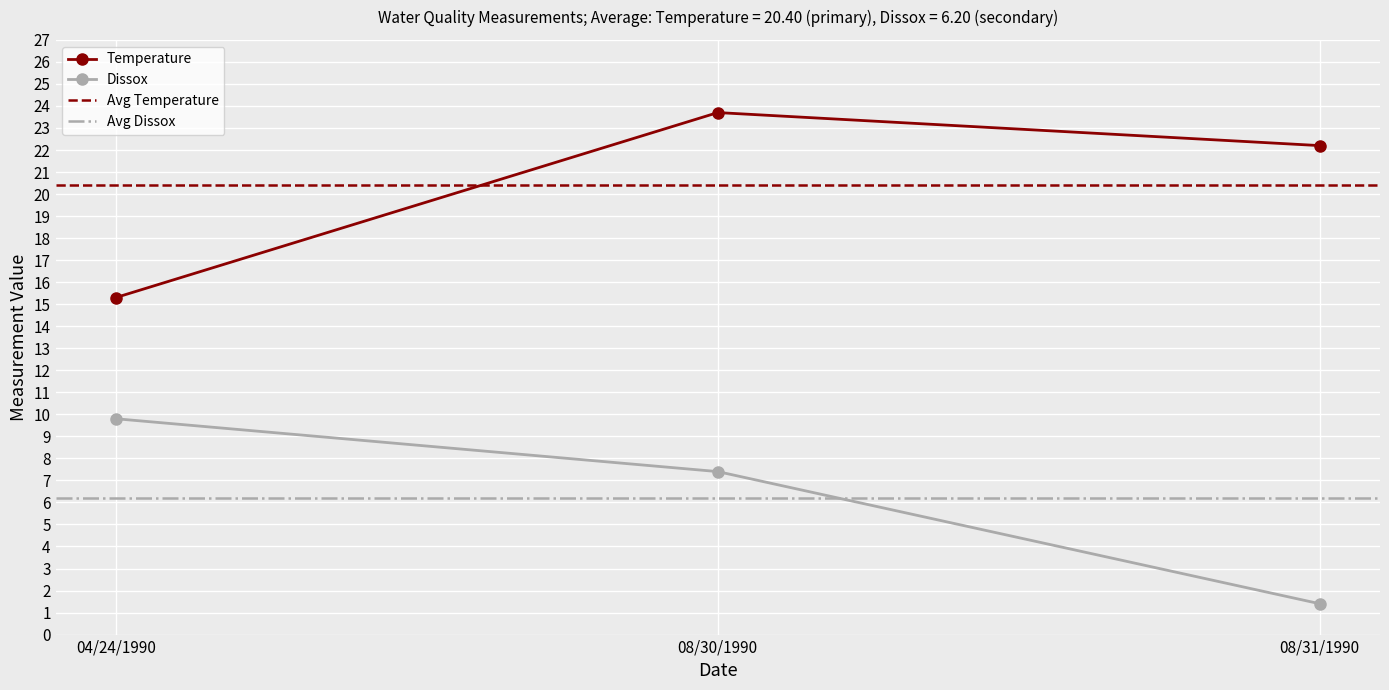

At which category is the sum across all series the highest?

08/30/1990